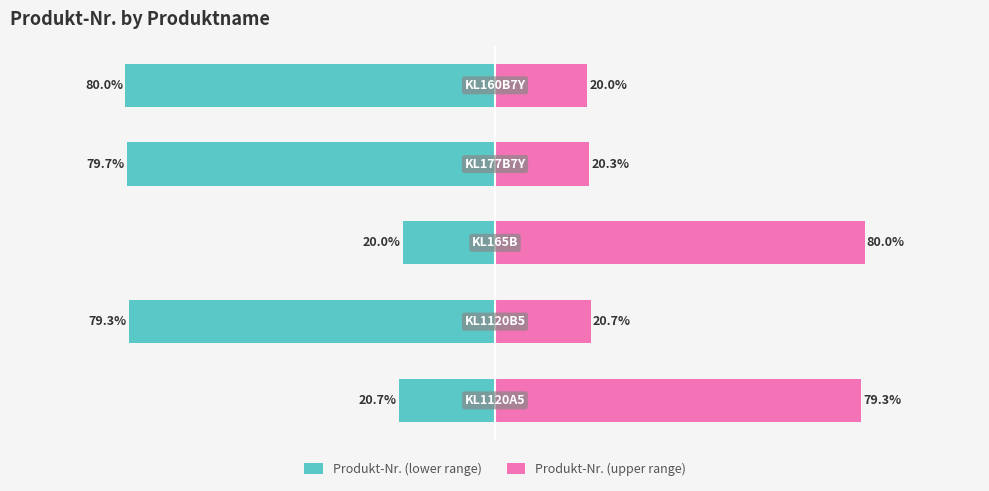

Reading right to left, transcribe all the data shown in this chart.

Produkt-Nr. (lower range): -80.0	-79.7	-20.0	-79.3	-20.7
Produkt-Nr. (upper range): 20.0	20.3	80.0	20.7	79.3